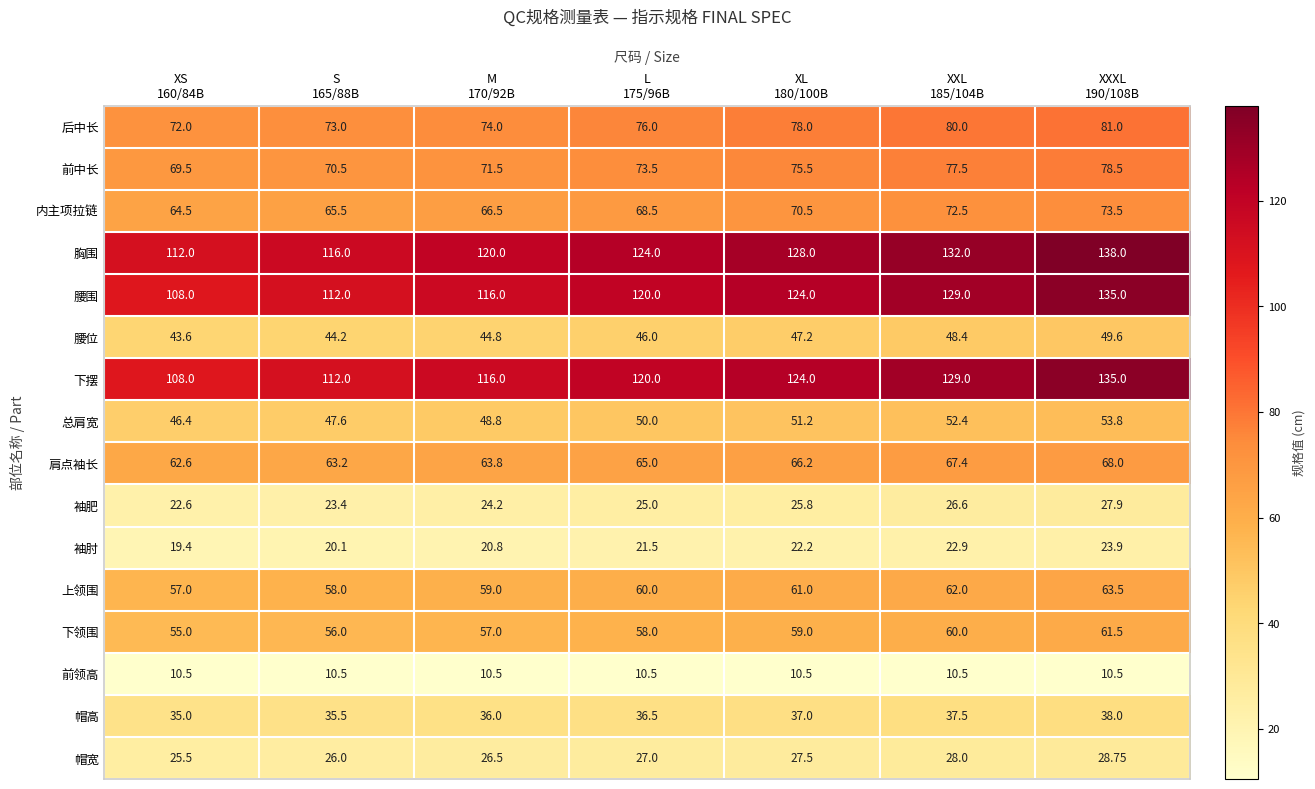

At how many categories does at least one series exceed 117?

5